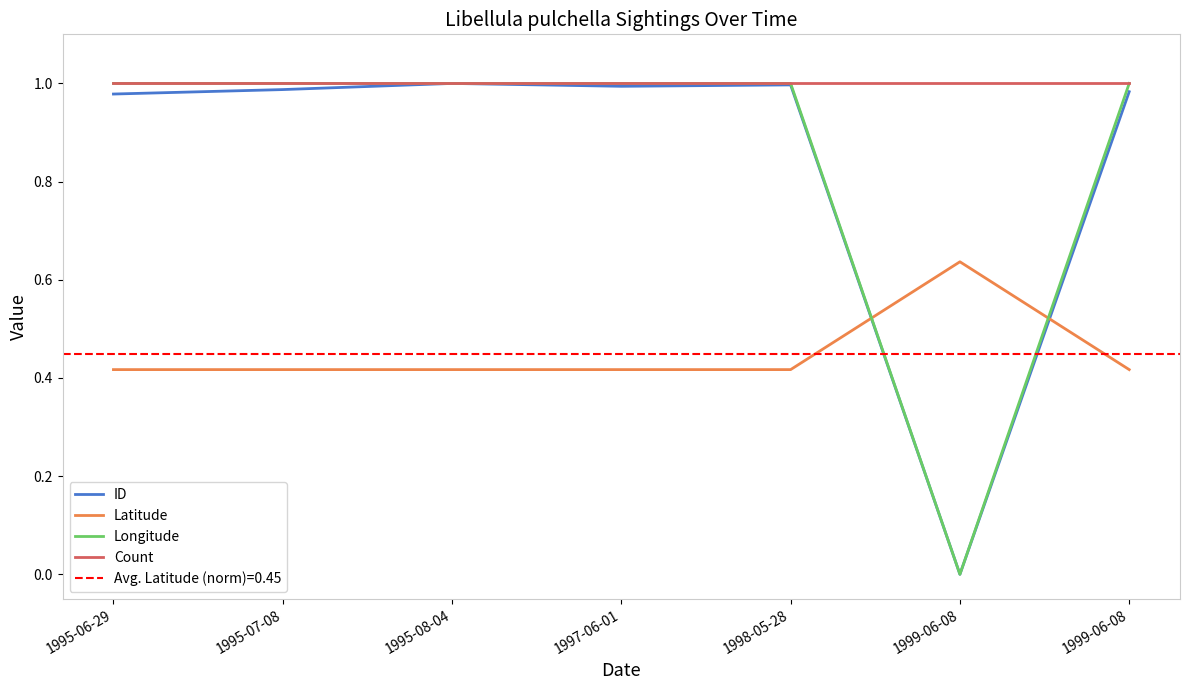

True or false: Count has a value of 1.0 at 1995-07-08.

True